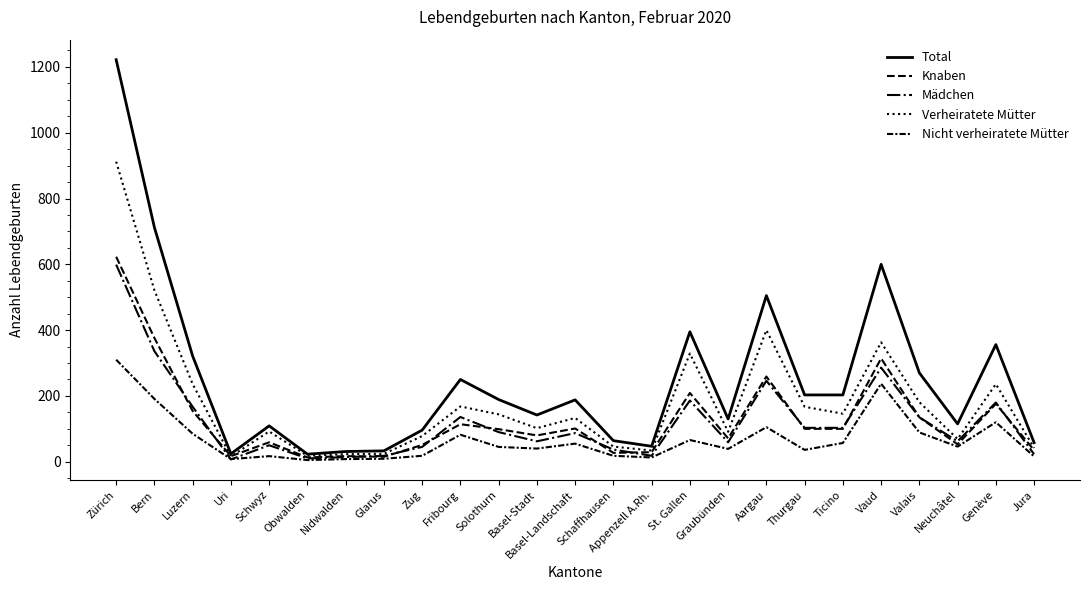

What is the total value across all series at Bern?

2136